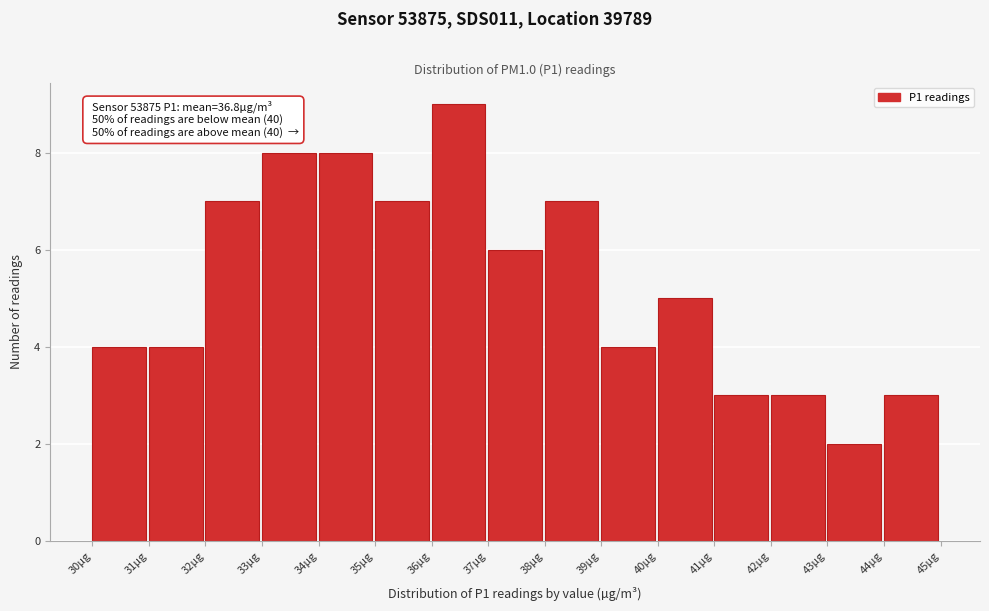

Reading left to right, extract all data points from this chart.

4	4	7	8	8	7	9	6	7	4	5	3	3	2	3